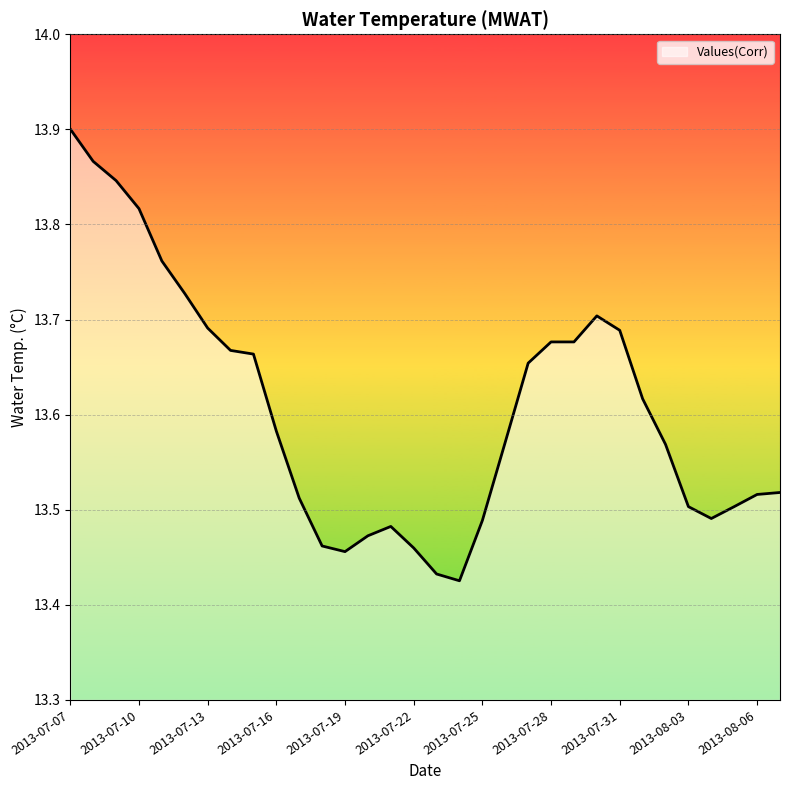

What is the difference between the maximum and minimum values?

0.5